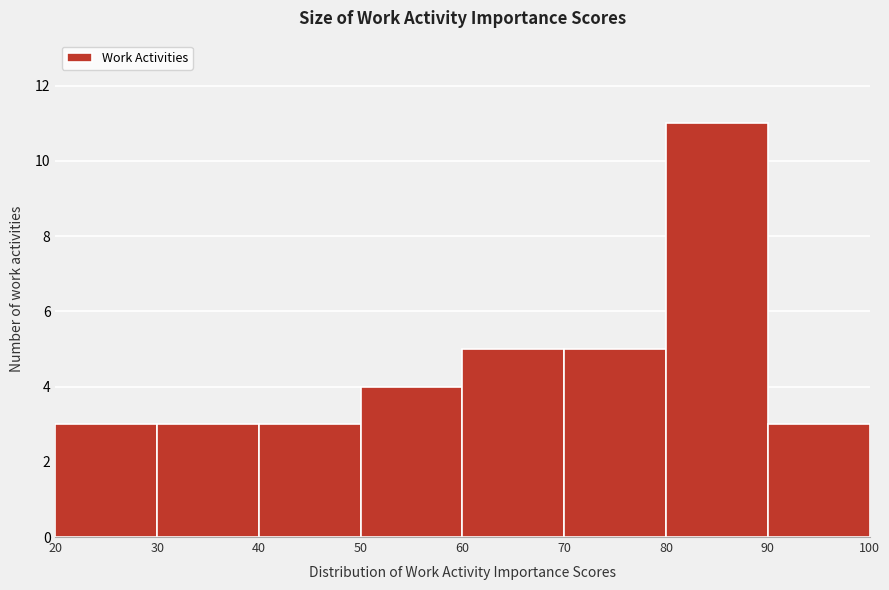

Over which range of the x-axis is the bar tallest?

80 to 90